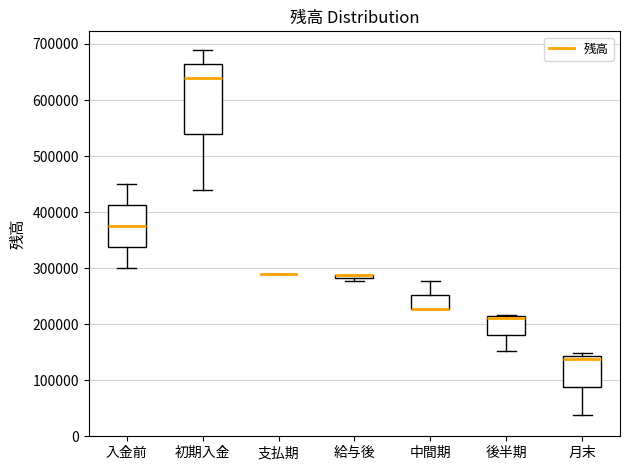

Comparing the boxes themselves (not the whiskers), which one is the tallest?

初期入金